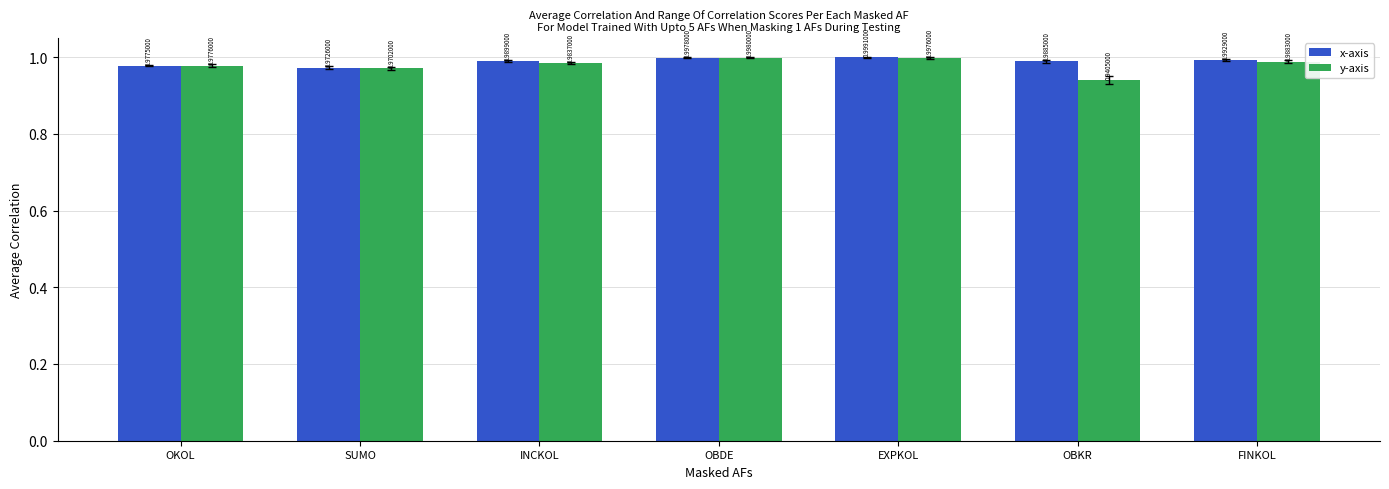

True or false: y-axis has a value of 1.0 at OBDE.

True